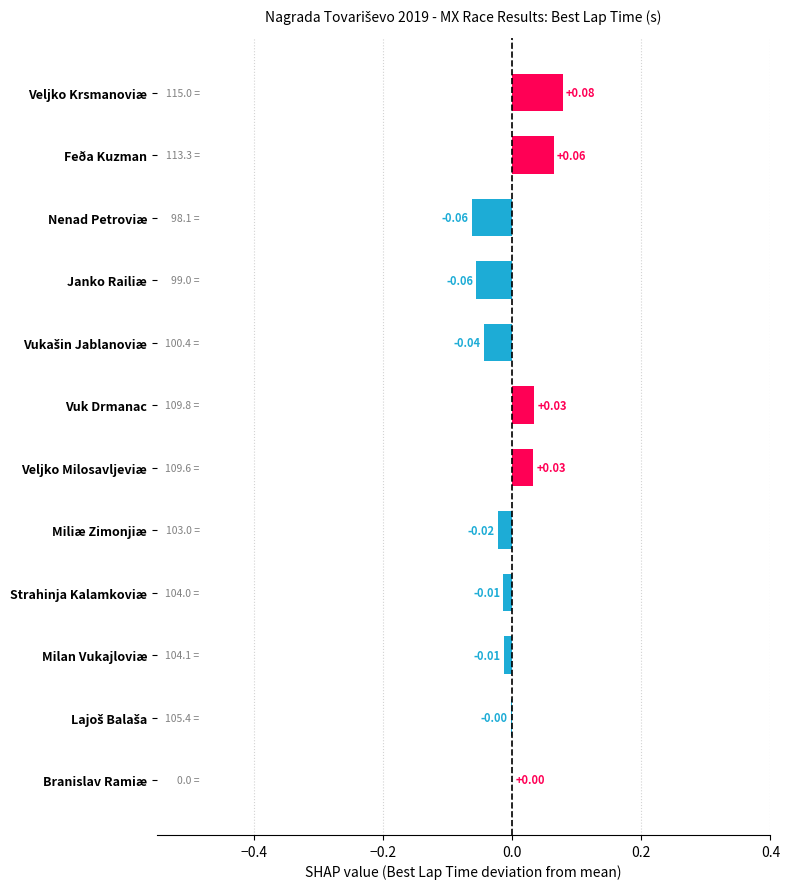

How many series are shown in this chart?

1